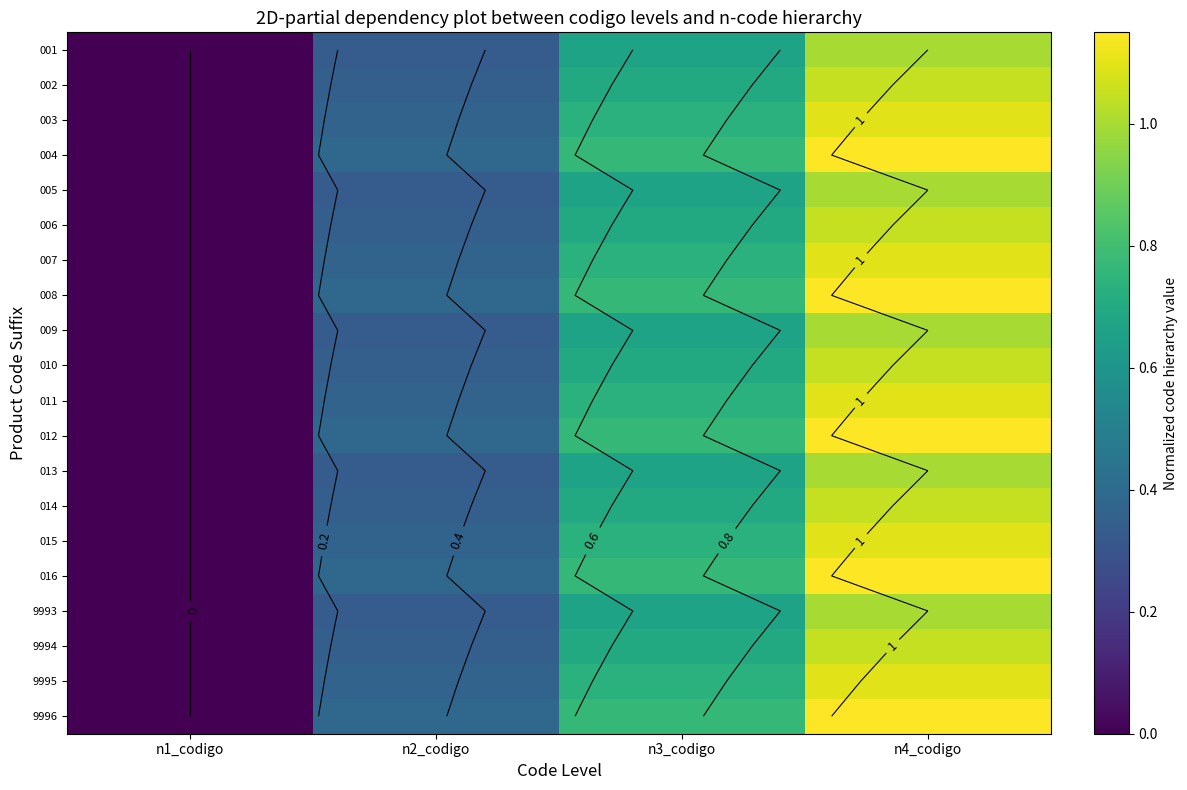

Between n3_codigo and n1_codigo, which is larger?

n3_codigo